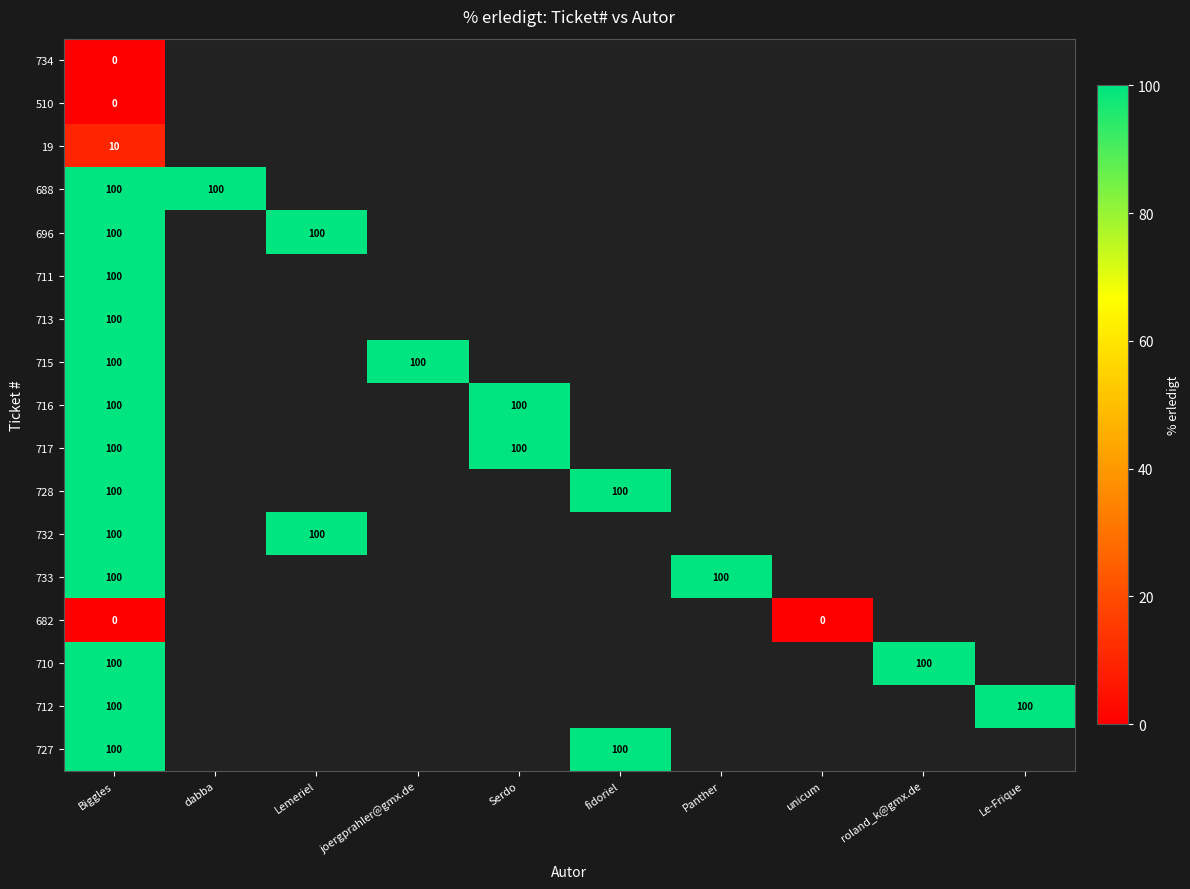

At which category is the sum across all series the highest?

Biggles